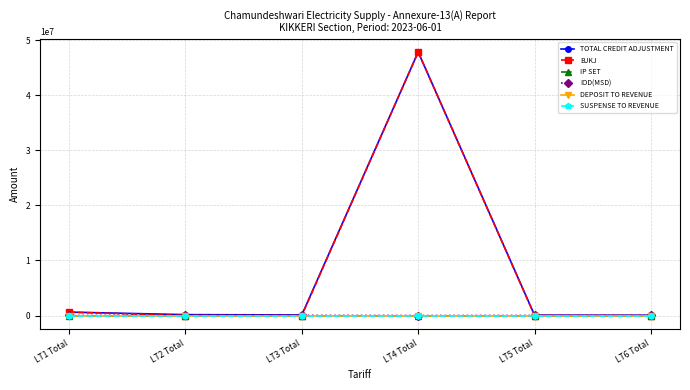

How many values in IOD(MSD) are above zero?

5